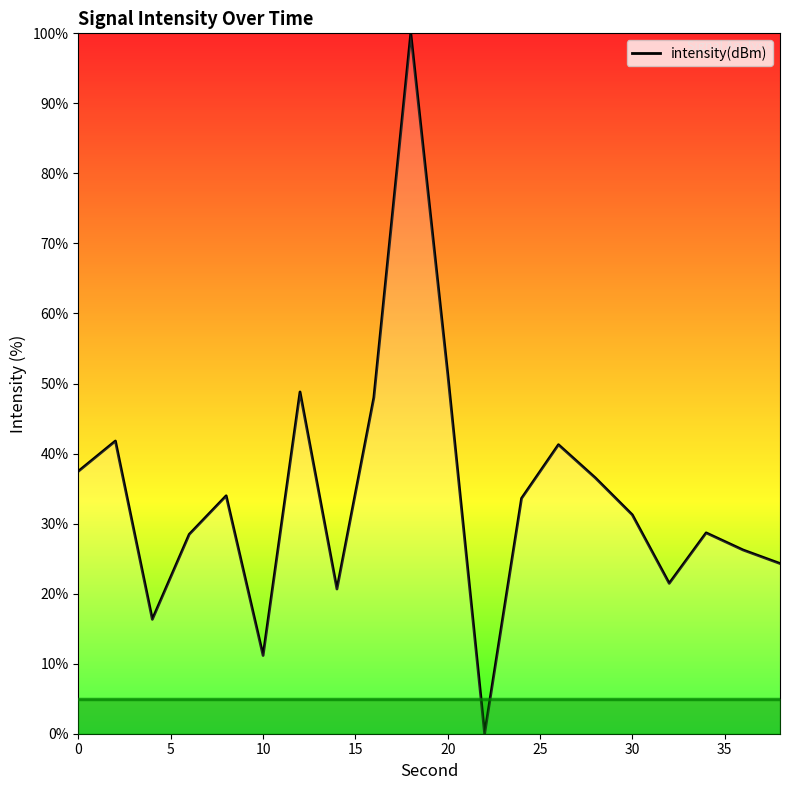

How many interior local peaks (higher than both neighbors) does the data have?

6